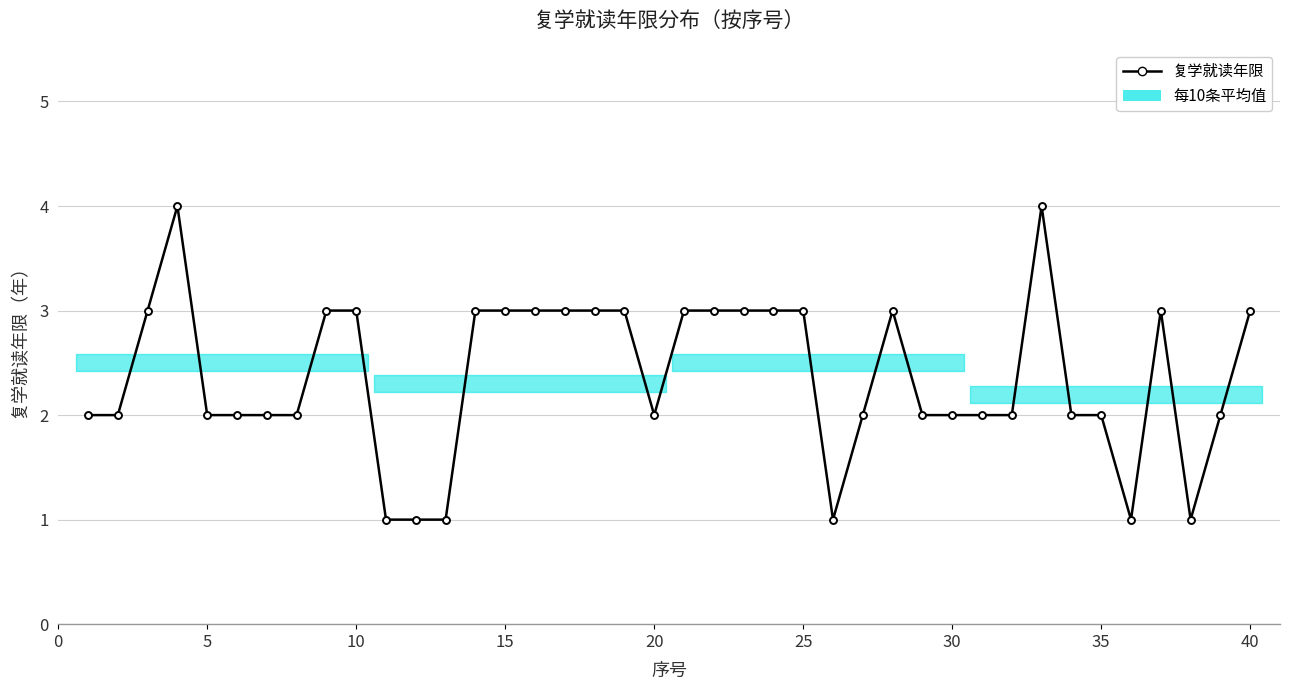

True or false: the data shows 2 at 30.

True